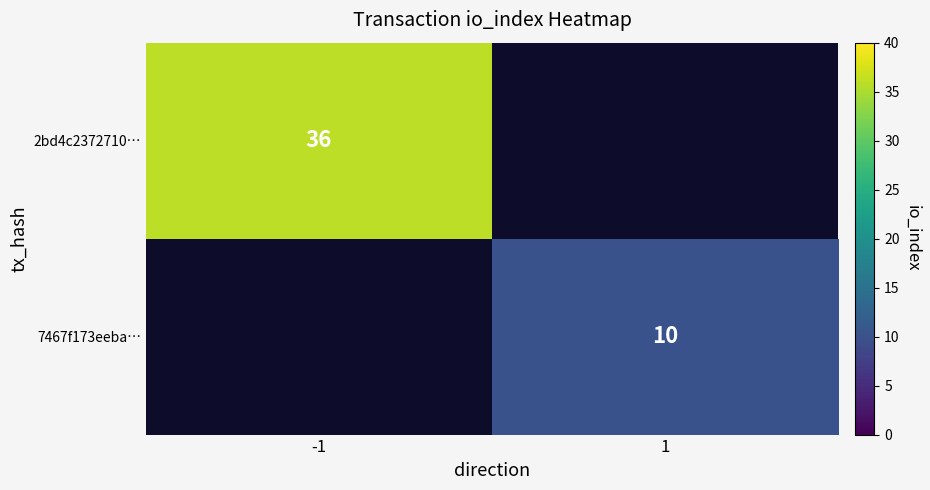

True or false: 2bd4c2372710… has a value of 60 at -1.

False